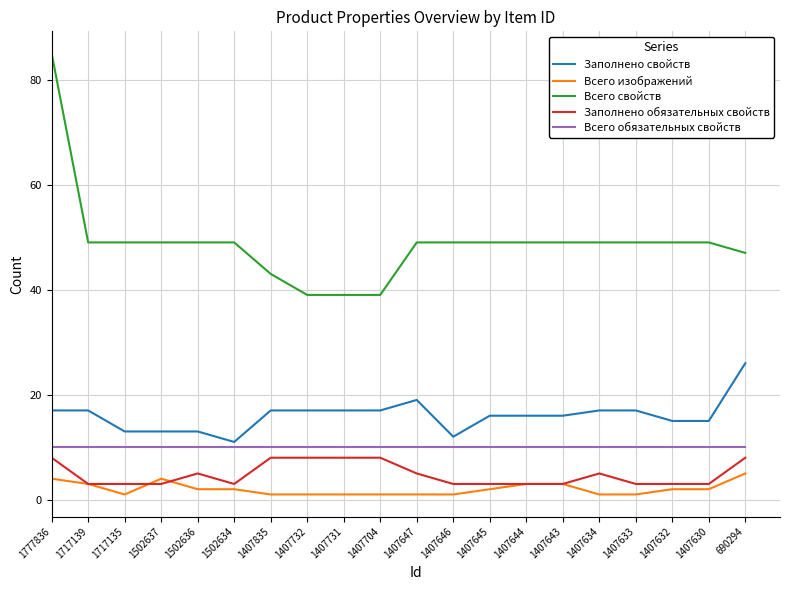

The Всего обязательных свойств series shows 10 at 1407630. True or false?

True